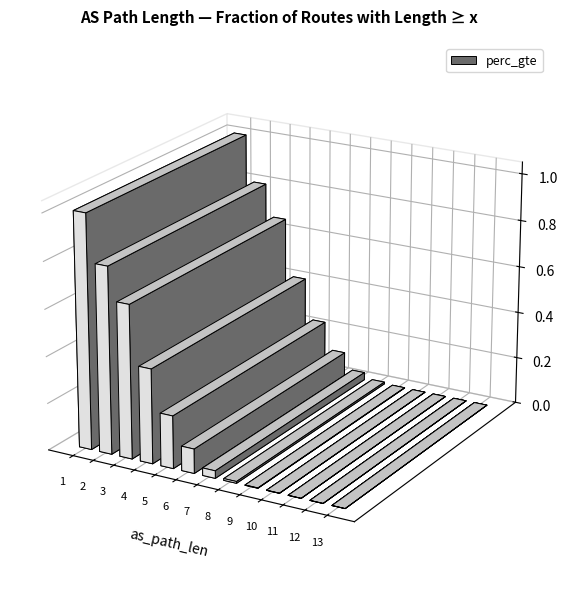

Count the number of data series in this chart.

1